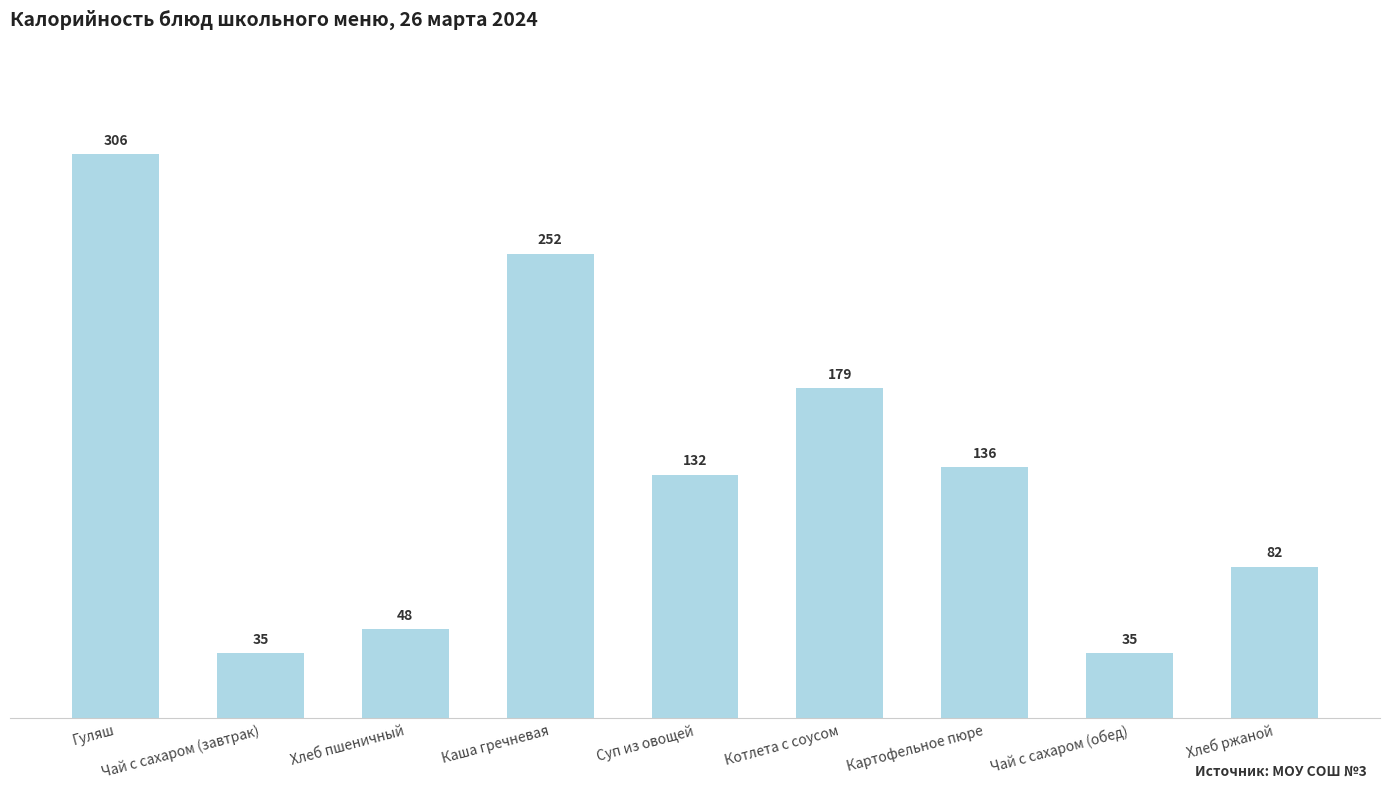

At which category does the chart reach its peak across all series?

Гуляш